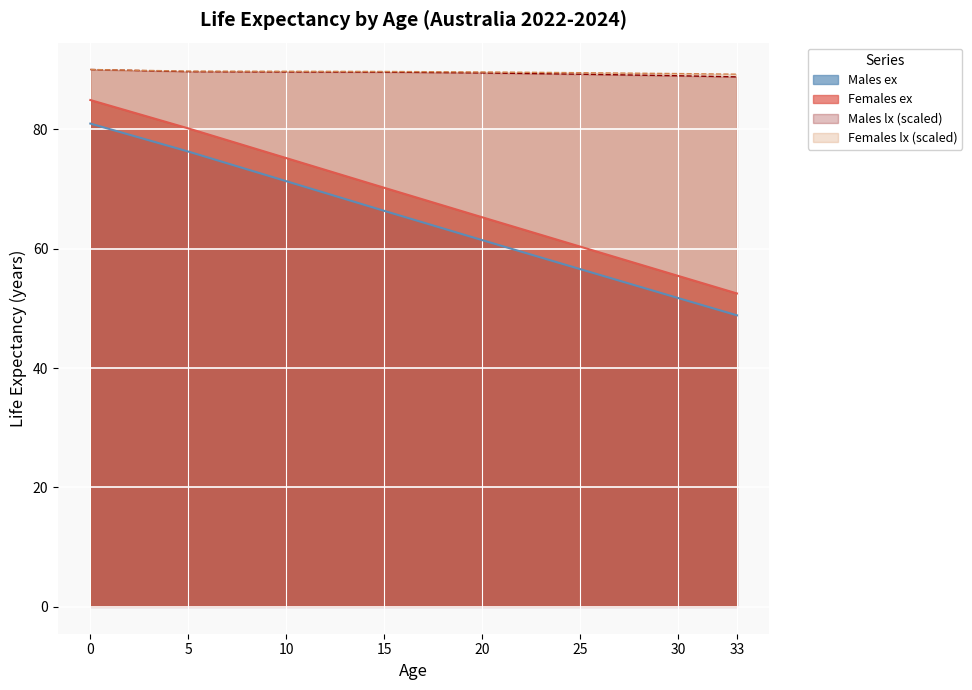

True or false: Males ex has more than 2 interior local peaks.

False